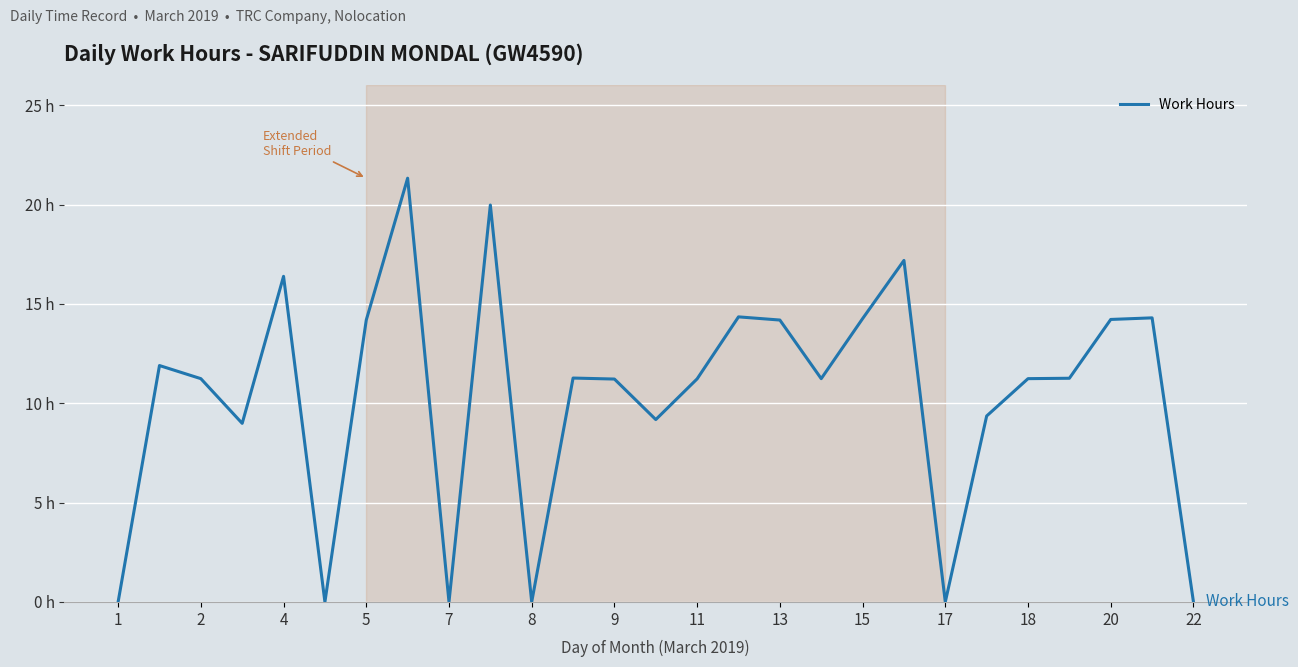

Which label corresponds to the smallest value in the chart?

1